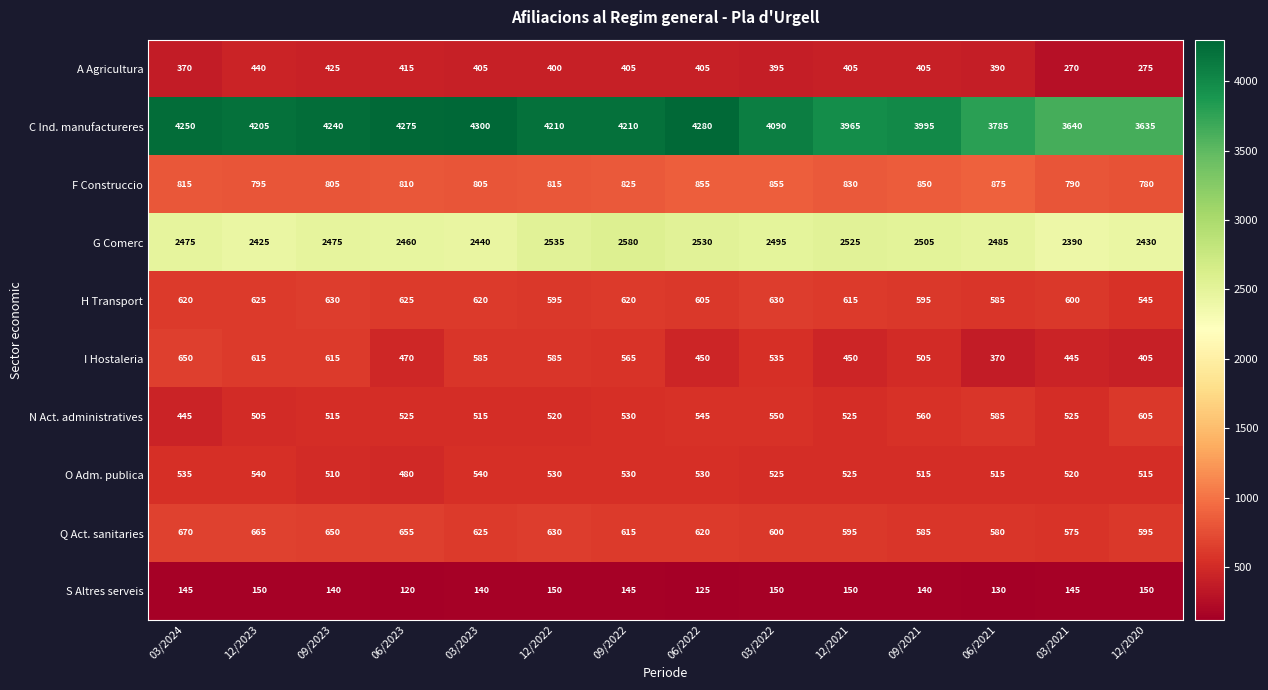

What is the sum of the S Altres serveis values at 09/2022 and 03/2021?

290